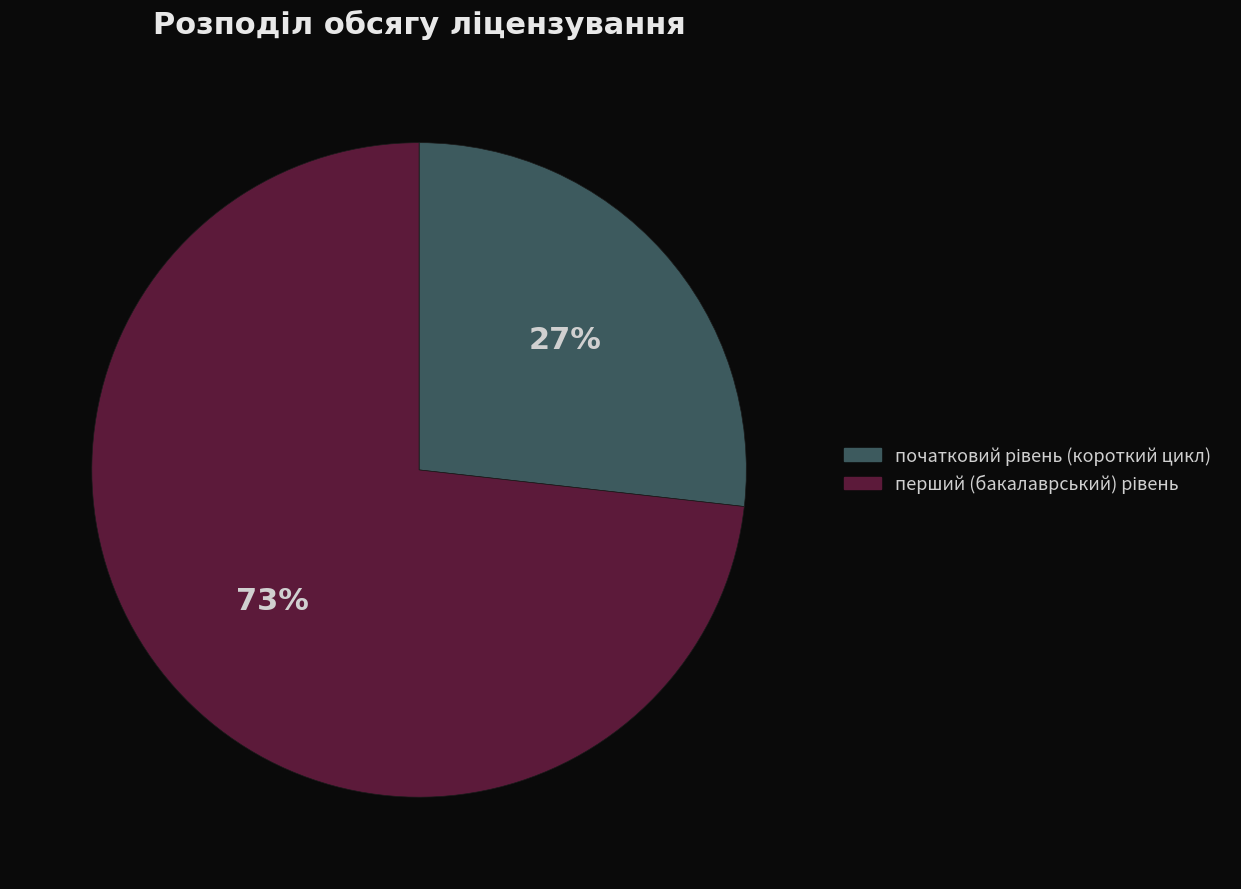

Does any single category account for the majority?

Yes